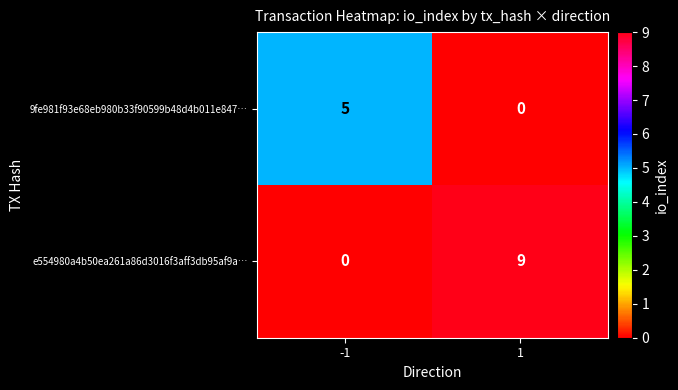

What is the total value across all series at 1?

9